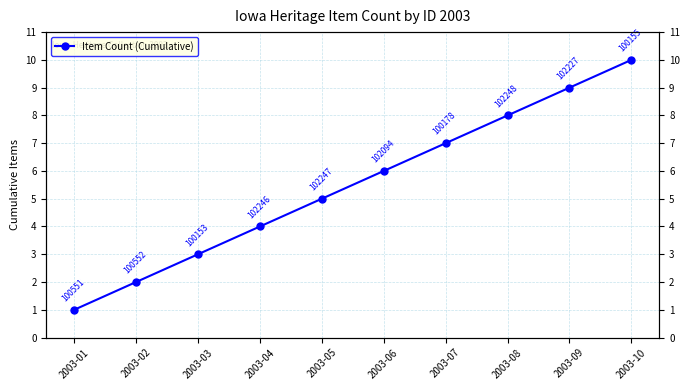

How many distinct data groups are displayed?

1